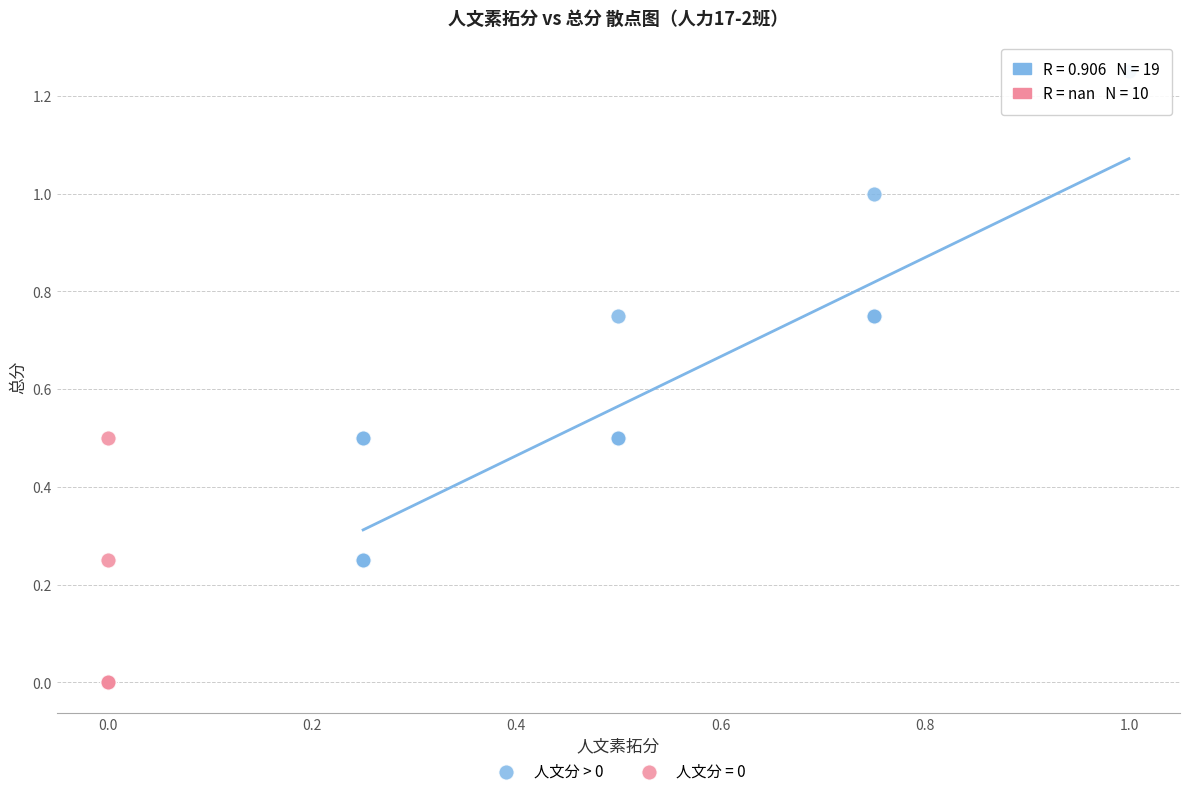

Which series contains the highest Y value?

人文分 > 0